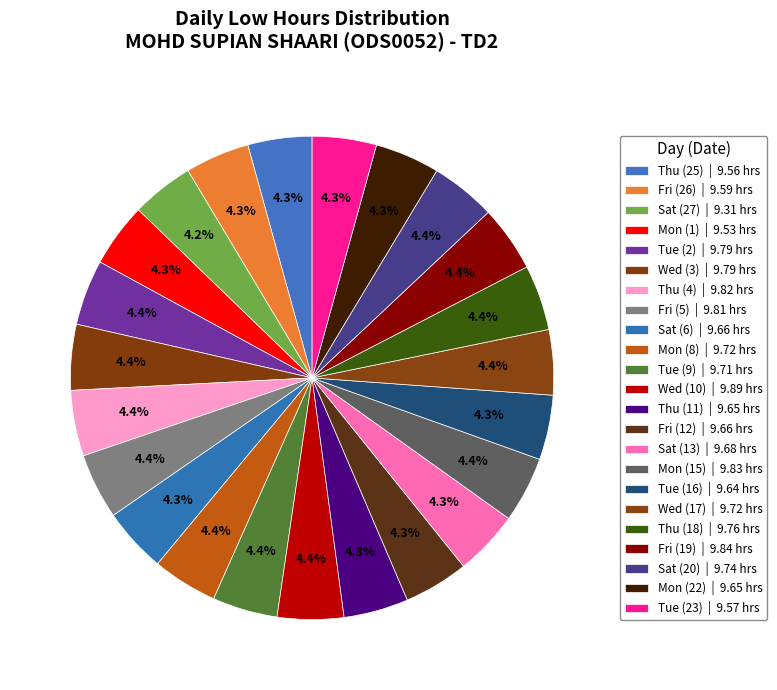

How many slices are in this pie chart?

23